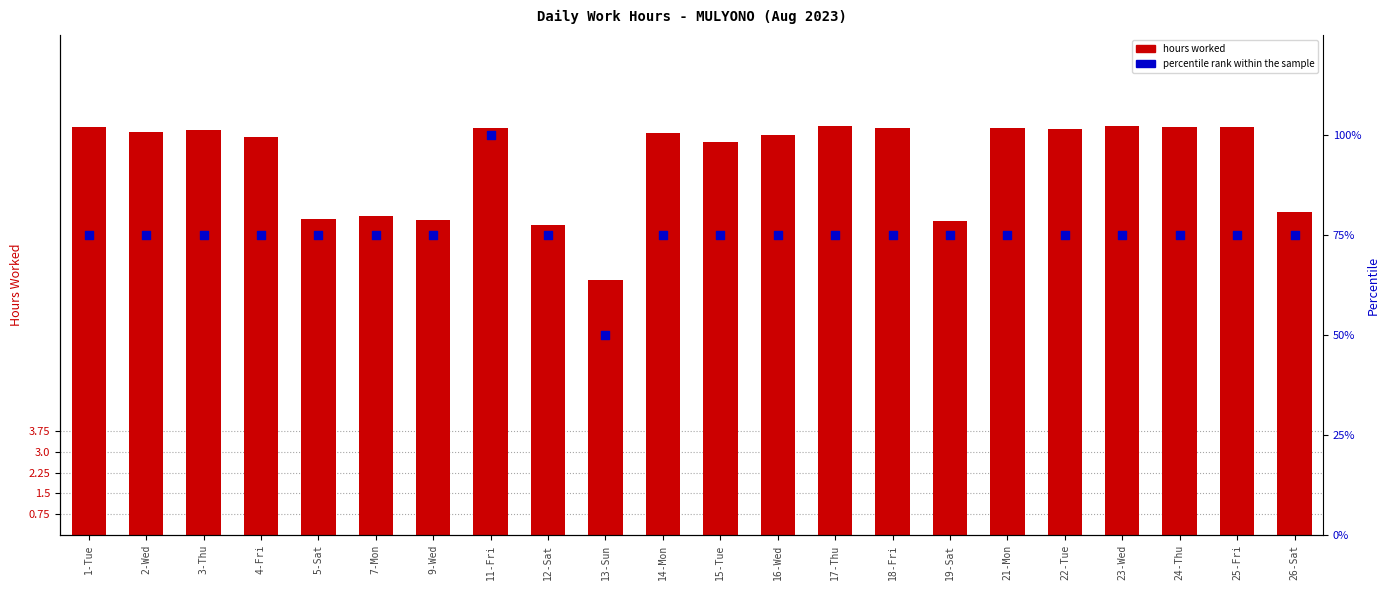

What are all the series names shown in the legend?

hours worked, percentile rank within the sample